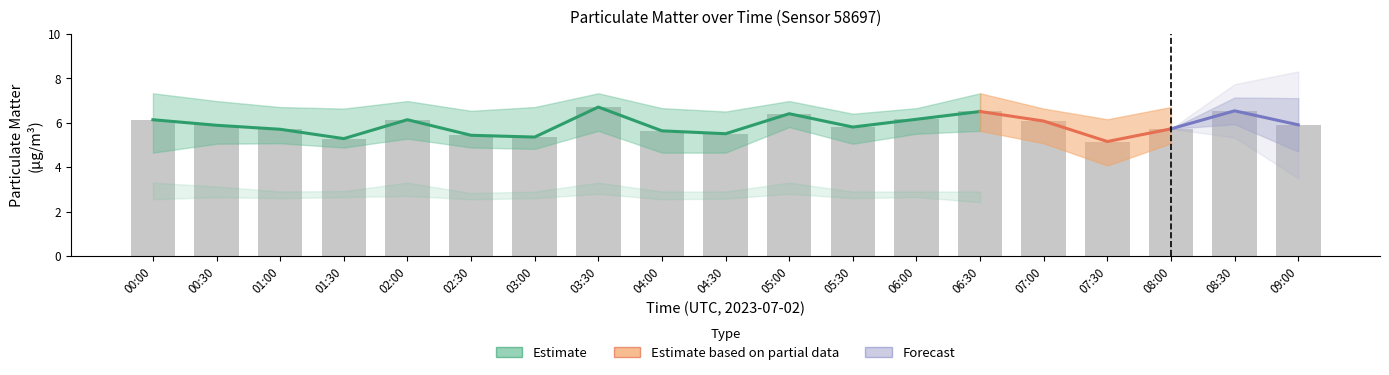

Reading right to left, transcribe all the data shown in this chart.

09:00=5.9	08:30=6.5	08:00=5.7	07:30=5.2	07:00=6.1	06:30=6.5	06:00=6.2	05:30=5.8	05:00=6.4	04:30=5.5	04:00=5.6	03:30=6.7	03:00=5.3	02:30=5.4	02:00=6.1	01:30=5.3	01:00=5.7	00:30=5.9	00:00=6.1